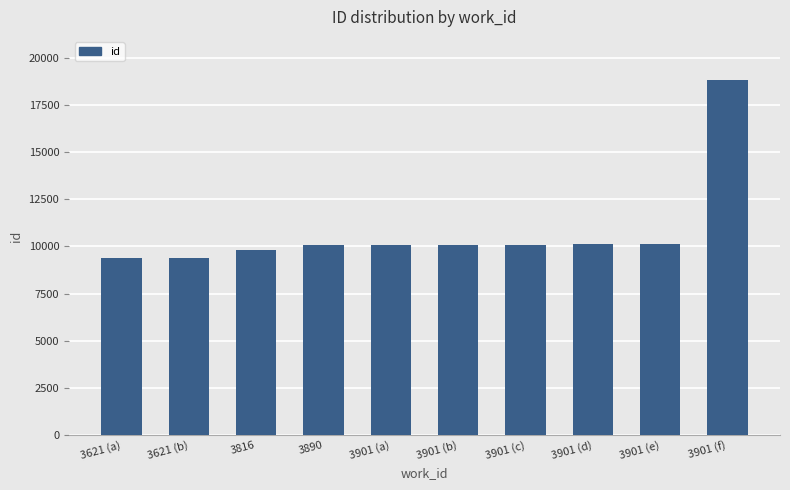

Are the bars grouped side by side (vs. stacked)?

No